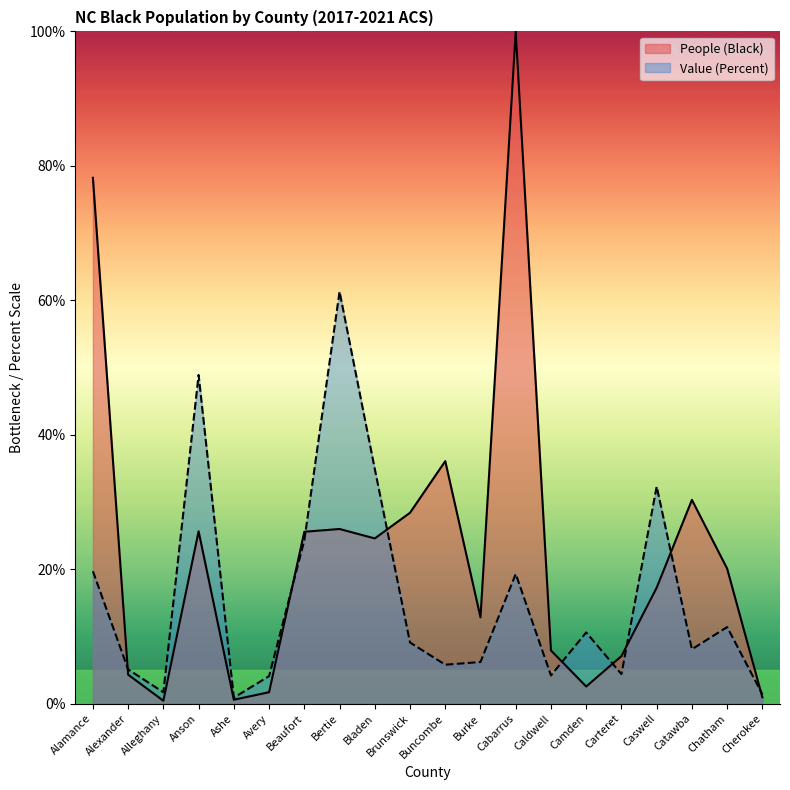

How many data points in People (Black) are above 20?

10